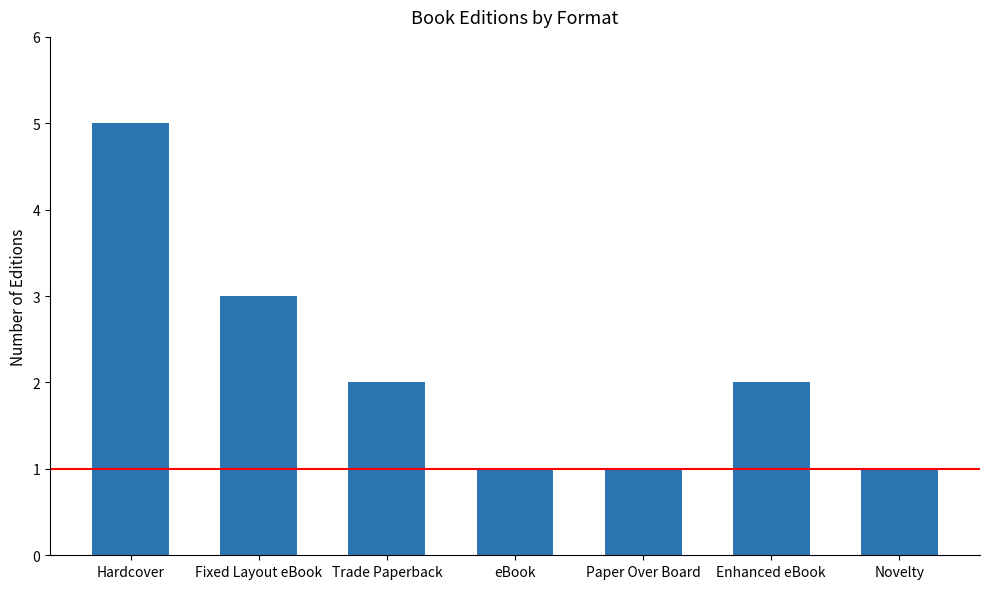

Does the chart contain stacked bars?

No